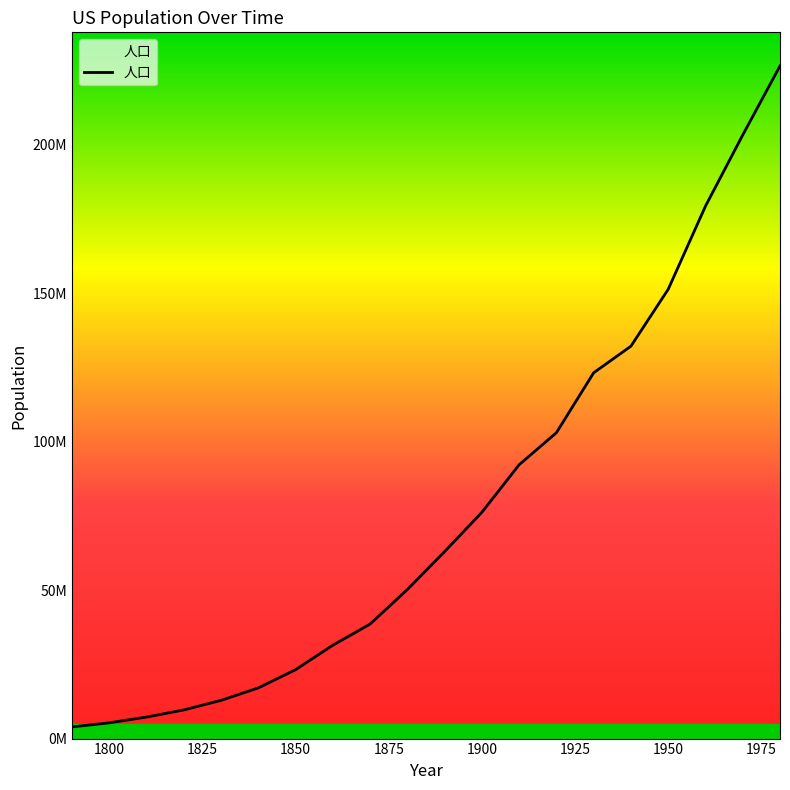

Is this an area chart (filled region under the line)?

Yes